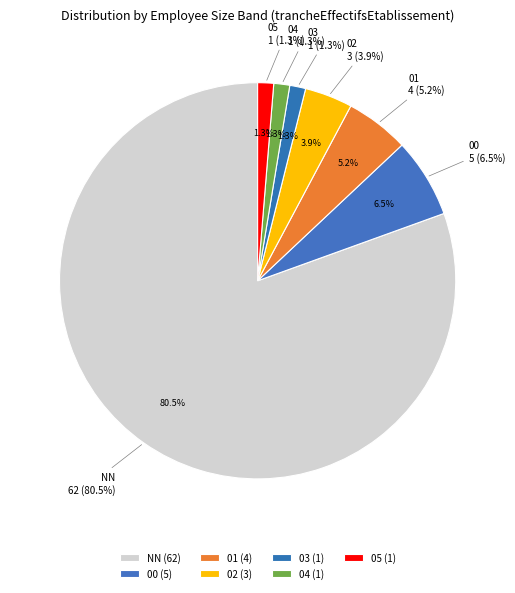

What portion of the pie excludes 02?

96.1%